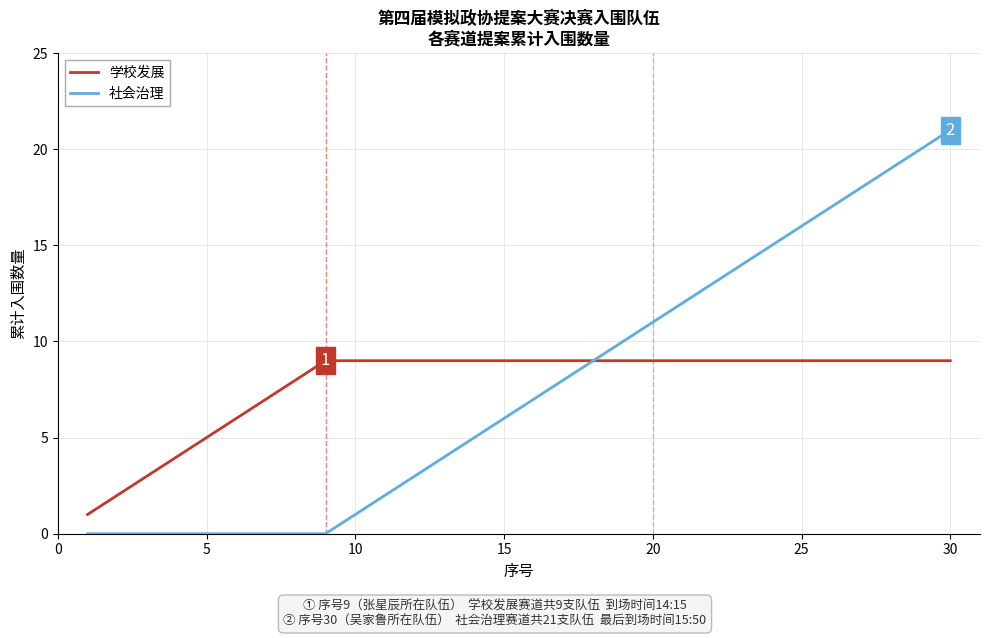

Reading left to right, transcribe all the data shown in this chart.

学校发展: 1	2	3	4	5	6	7	8	9	9	9	9	9	9	9	9	9	9	9	9	9	9	9	9	9	9	9	9	9	9
社会治理: 0	0	0	0	0	0	0	0	0	1	2	3	4	5	6	7	8	9	10	11	12	13	14	15	16	17	18	19	20	21